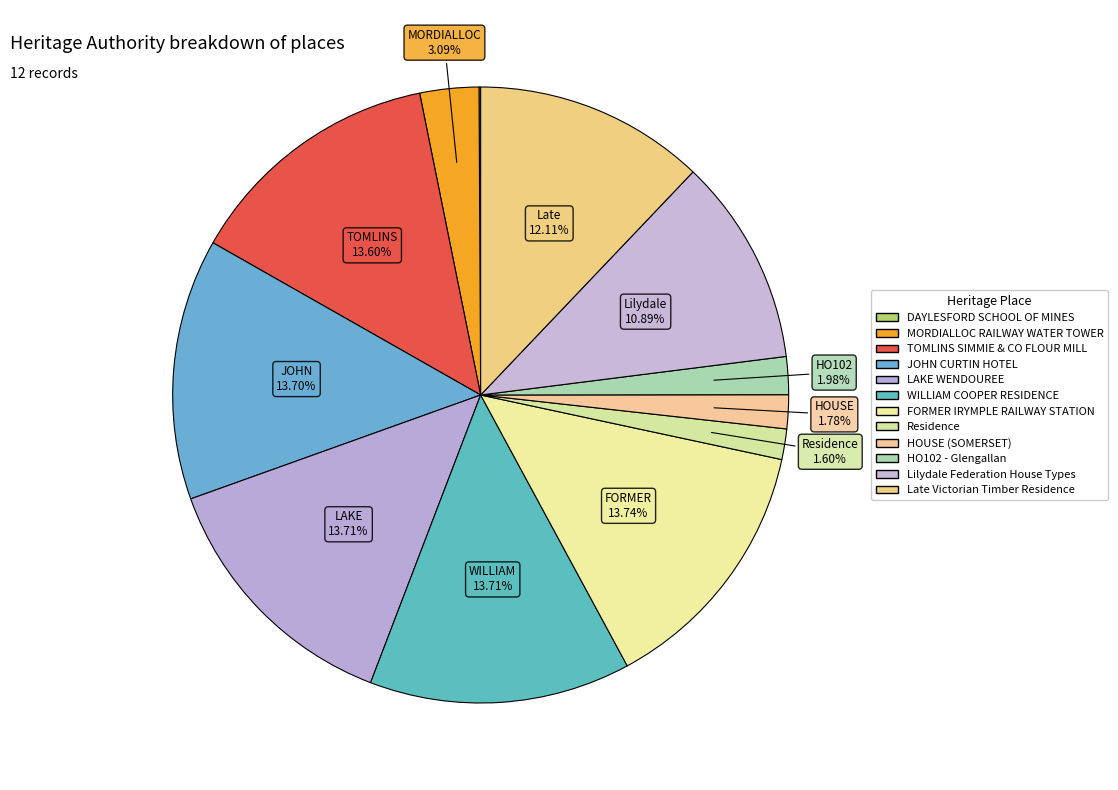

What is the largest slice in the pie chart?

FORMER IRYMPLE RAILWAY STATION